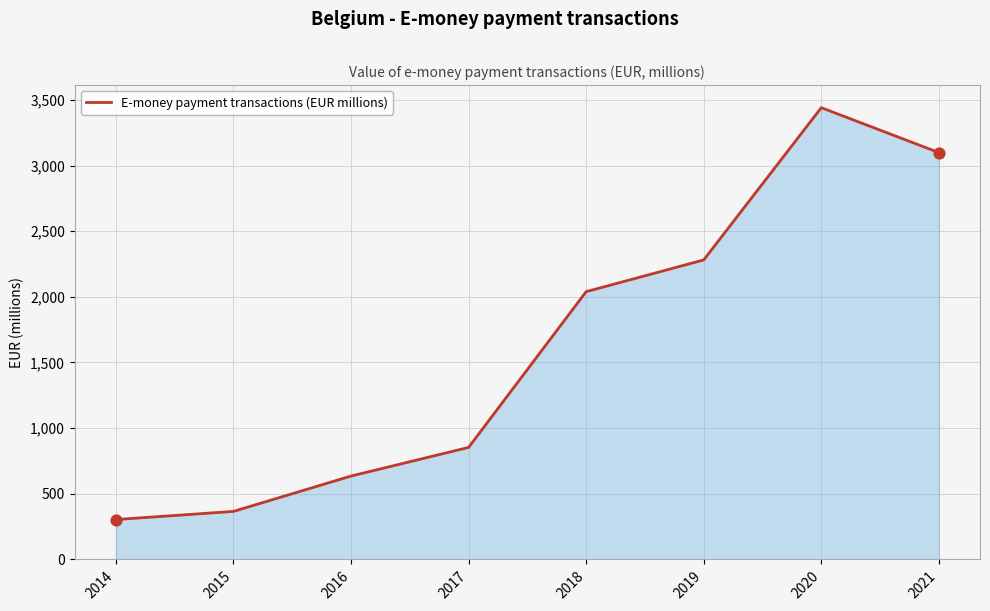

Approximately how many times larger is the value at 2014 compared to 2017?

0.4